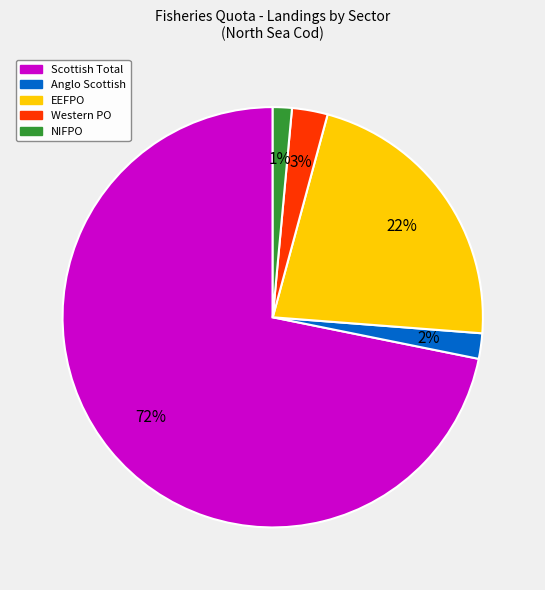

Do Scottish Total and NIFPO together represent more than half of the pie?

Yes